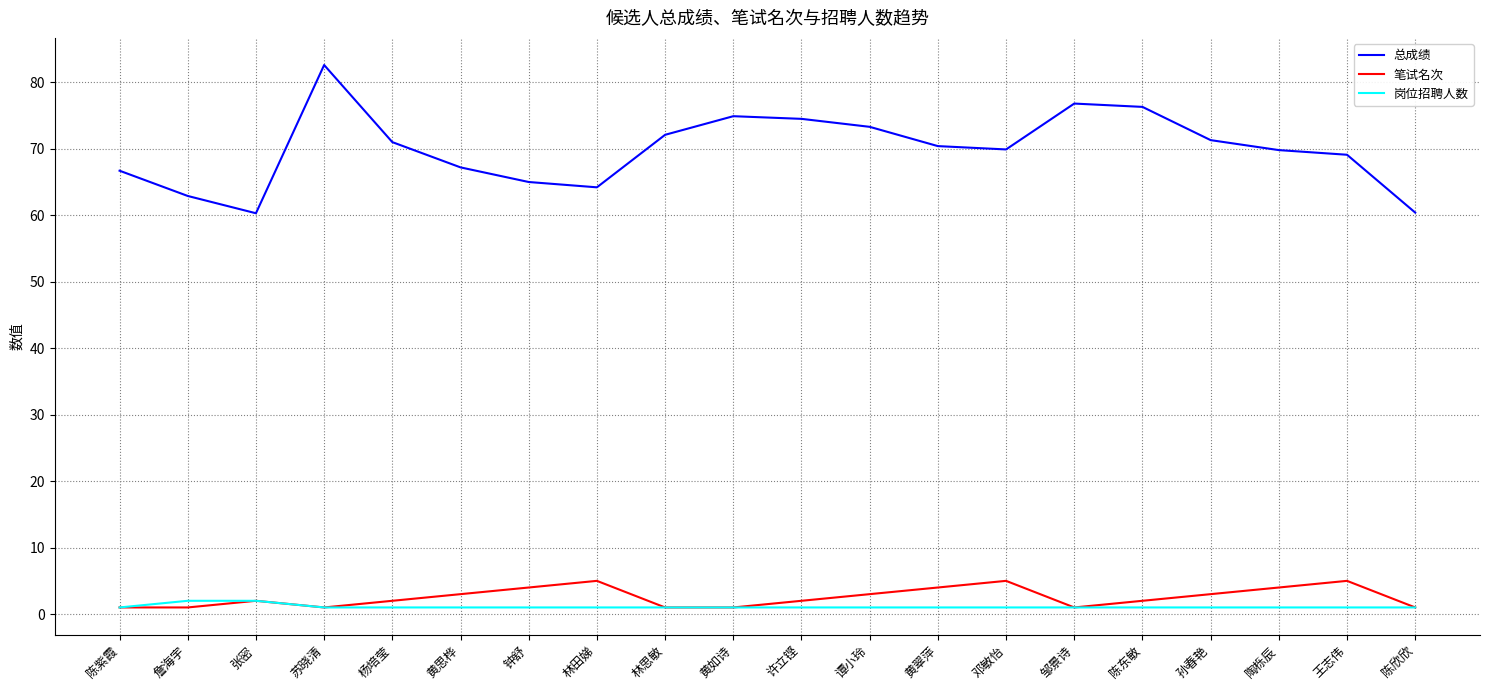

Does the chart have visible grid lines?

Yes